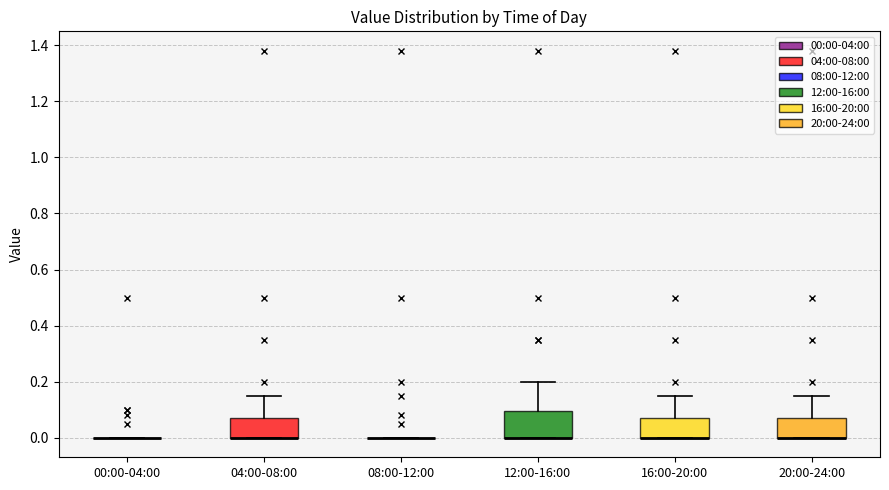

Reading left to right, transcribe this box plot: for each box, give where its median line is, the range the box spans, and where its two whiskers end, as read against the y-axis. The values are not printed on the chart, so give them approximately, as read against the axis.

00:00-04:00: box collapsed to a line at 0.00, whiskers 0.00 to 0.00
04:00-08:00: median 0.00 (drawn on the box's lower edge), box 0.00 to 0.08, whiskers 0.00 to 0.16
08:00-12:00: box collapsed to a line at 0.00, whiskers 0.00 to 0.00
12:00-16:00: median 0.00 (drawn on the box's lower edge), box 0.00 to 0.10, whiskers 0.00 to 0.20
16:00-20:00: median 0.00 (drawn on the box's lower edge), box 0.00 to 0.08, whiskers 0.00 to 0.16
20:00-24:00: median 0.00 (drawn on the box's lower edge), box 0.00 to 0.08, whiskers 0.00 to 0.16